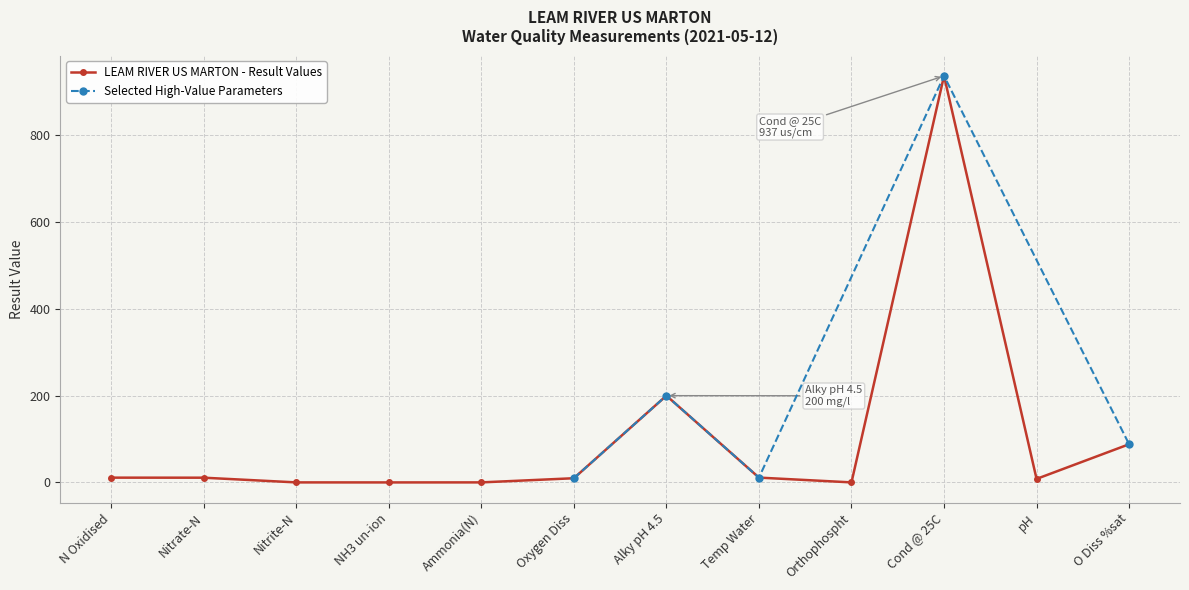

Rank the categories by value from lowest to highest.

NH3 un-ion, Nitrite-N, Ammonia(N), Orthophospht, pH, Oxygen Diss, Nitrate-N, N Oxidised, Temp Water, O Diss %sat, Alky pH 4.5, Cond @ 25C